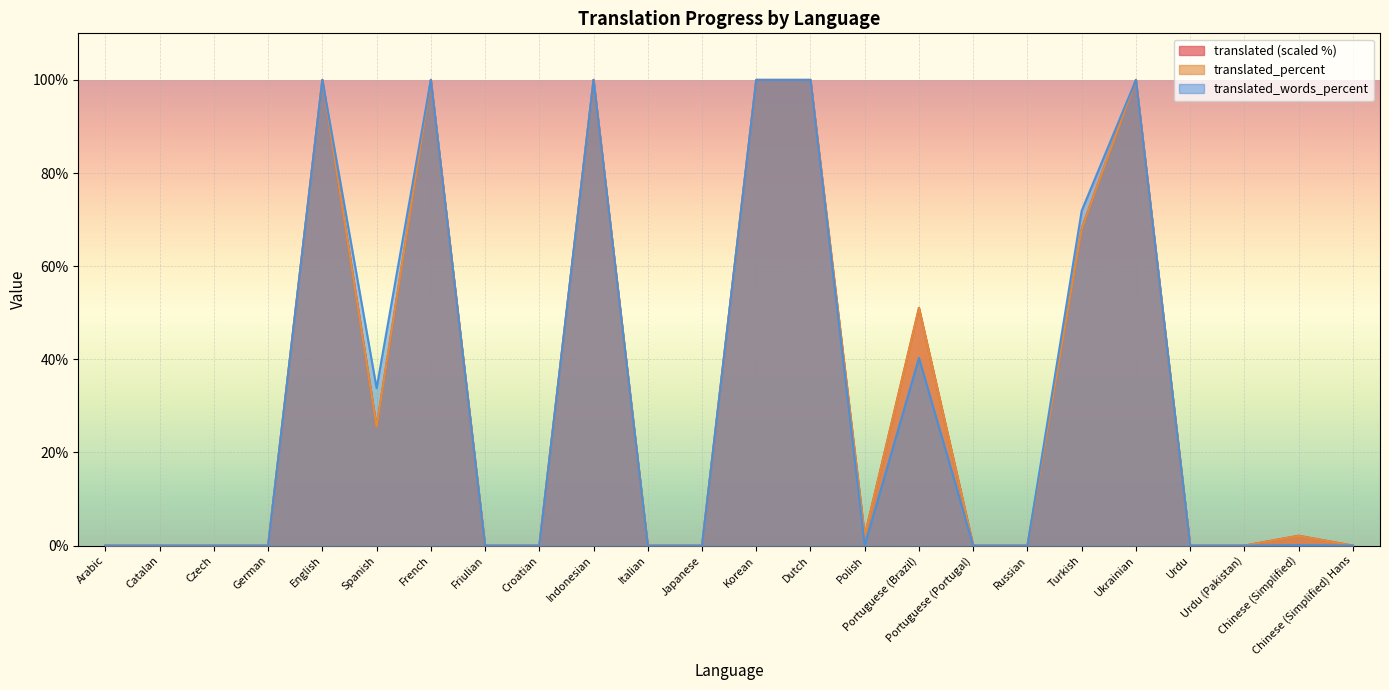

Reading left to right, extract all data points from this chart.

translated: Arabic=0.0	Catalan=0.0	Czech=0.0	German=0.0	English=100.0	Spanish=25.5	French=100.0	Friulian=0.0	Croatian=0.0	Indonesian=100.0	Italian=0.0	Japanese=0.0	Korean=100.0	Dutch=100.0	Polish=2.1	Portuguese (Brazil)=51.1	Portuguese (Portugal)=0.0	Russian=0.0	Turkish=68.1	Ukrainian=100.0	Urdu=0.0	Urdu (Pakistan)=0.0	Chinese (Simplified)=2.1	Chinese (Simplified) Hans=0.0
translated_percent: Arabic=0.0	Catalan=0.0	Czech=0.0	German=0.0	English=100.0	Spanish=25.5	French=100.0	Friulian=0.0	Croatian=0.0	Indonesian=100.0	Italian=0.0	Japanese=0.0	Korean=100.0	Dutch=100.0	Polish=2.1	Portuguese (Brazil)=51.0	Portuguese (Portugal)=0.0	Russian=0.0	Turkish=68.0	Ukrainian=100.0	Urdu=0.0	Urdu (Pakistan)=0.0	Chinese (Simplified)=2.1	Chinese (Simplified) Hans=0.0
translated_words_percent: Arabic=0.0	Catalan=0.0	Czech=0.0	German=0.0	English=100.0	Spanish=33.8	French=100.0	Friulian=0.0	Croatian=0.0	Indonesian=100.0	Italian=0.0	Japanese=0.0	Korean=100.0	Dutch=100.0	Polish=0.1	Portuguese (Brazil)=40.3	Portuguese (Portugal)=0.0	Russian=0.0	Turkish=71.9	Ukrainian=100.0	Urdu=0.0	Urdu (Pakistan)=0.0	Chinese (Simplified)=0.1	Chinese (Simplified) Hans=0.0